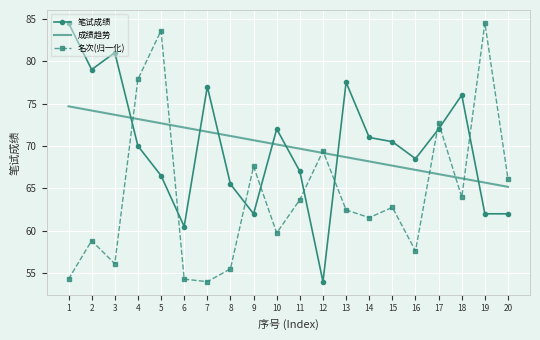

What is the value of the 名次 point at the 5th from the left?

83.6